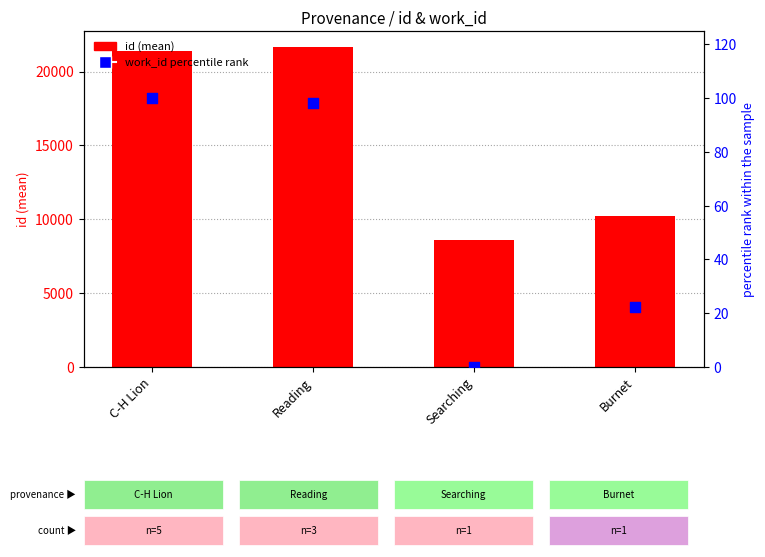

Which series has the widest spread of Y values?

id (mean)